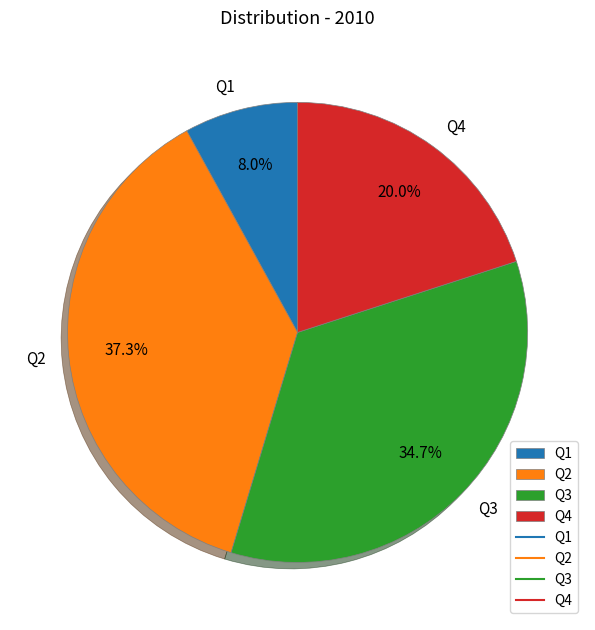

How many slices are in this pie chart?

4